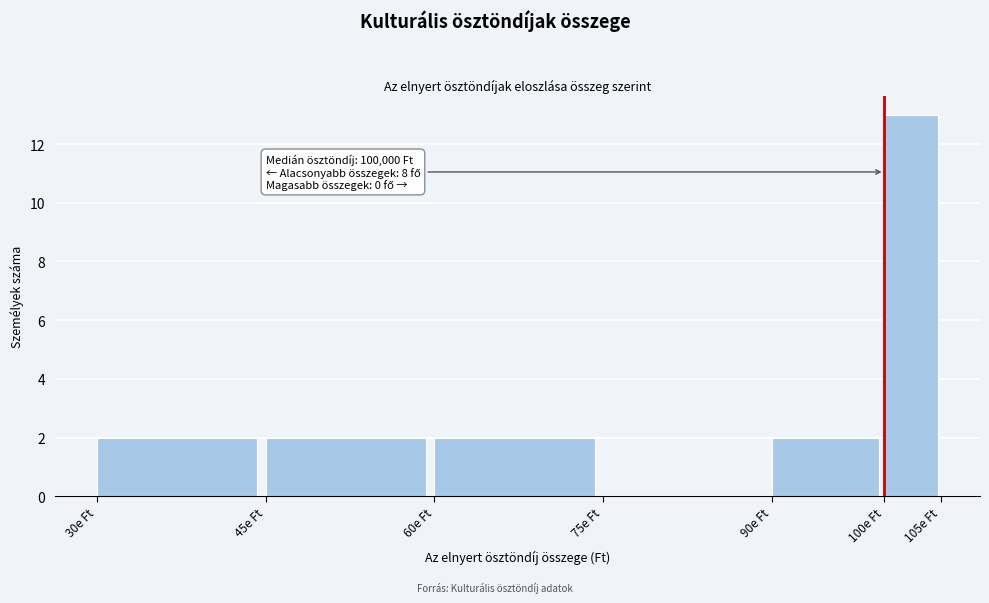

Reading right to left, what are all the values shown in this chart?

100e Ft=13	90e Ft=2	75e Ft=0	60e Ft=2	45e Ft=2	30e Ft=2